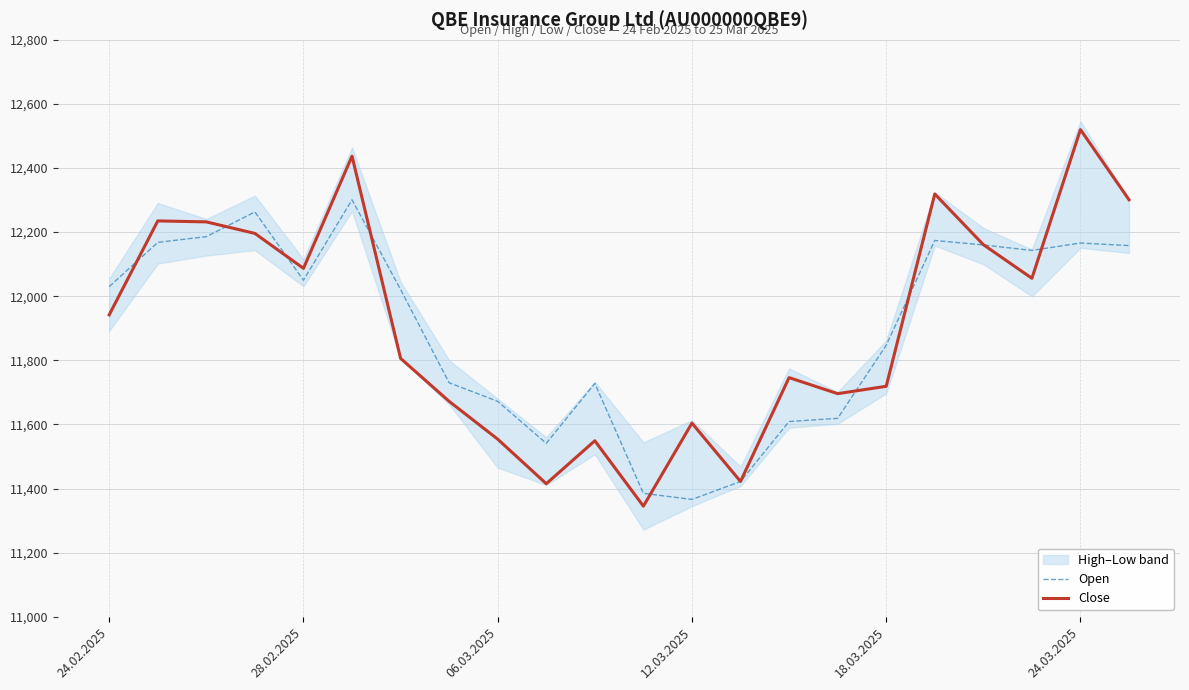

The value of Open at 18.03.2025 is 11847. True or false?

True